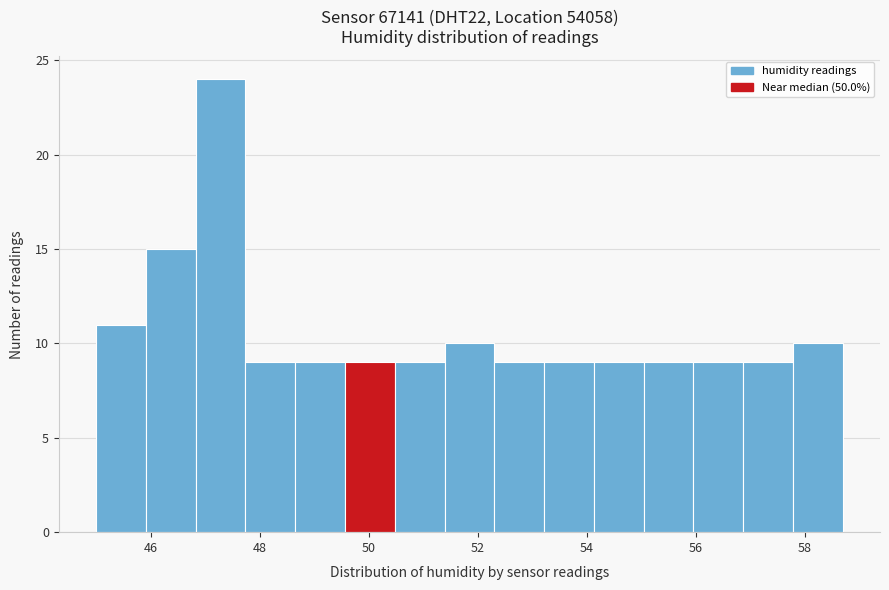

How tall is the bar that spans 49.6 to 50.4 on the x-axis? Neither the bar edges nor the heights are printed on the chart, so give them approximately, as read against the axes.

9